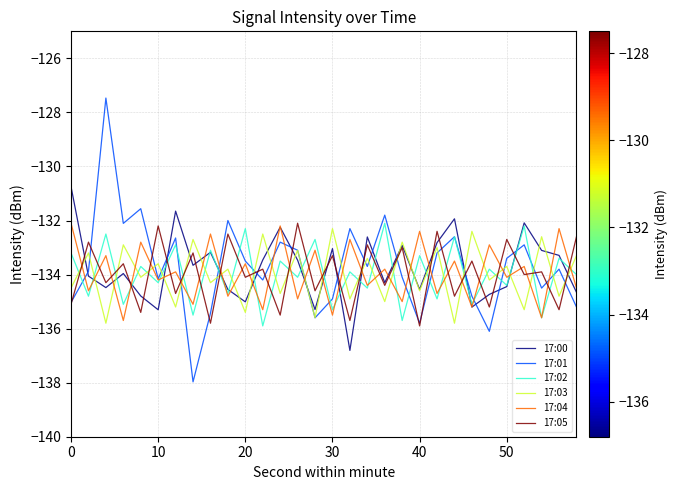

What is the maximum value shown in the chart?

-127.5